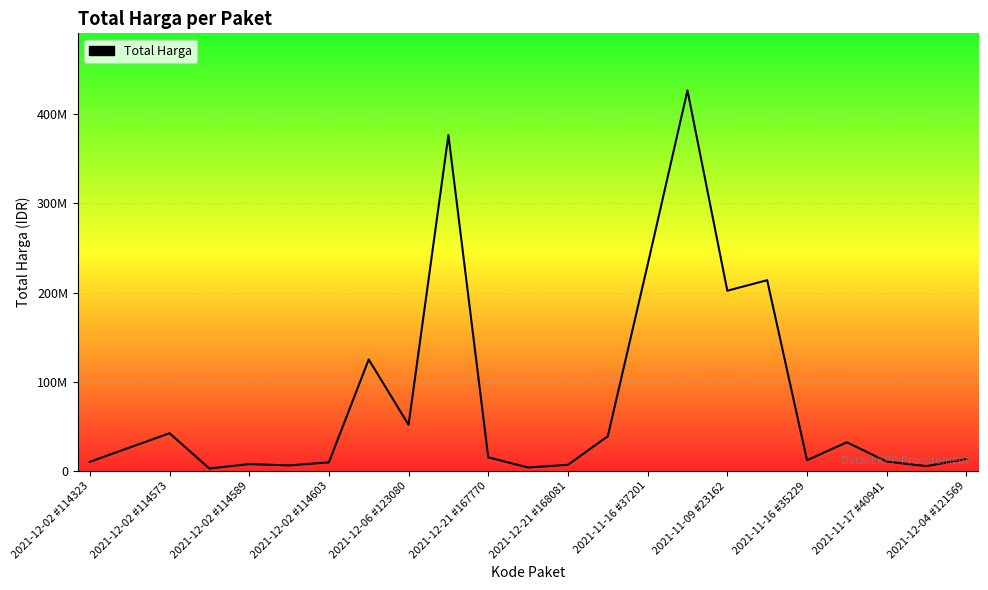

How many values exceed 15125000?

11